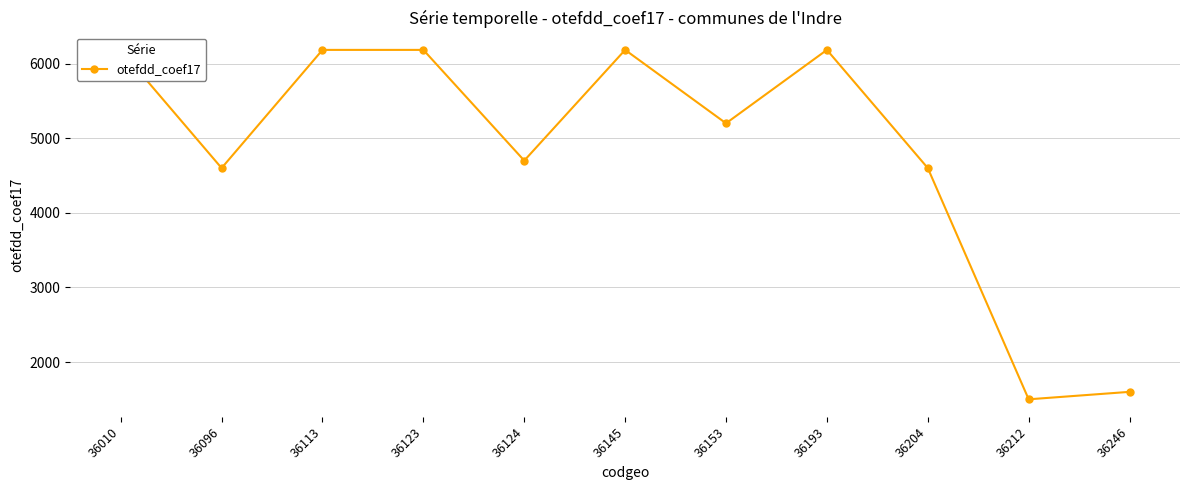

Where is the data nearest to the value 3842?

36096